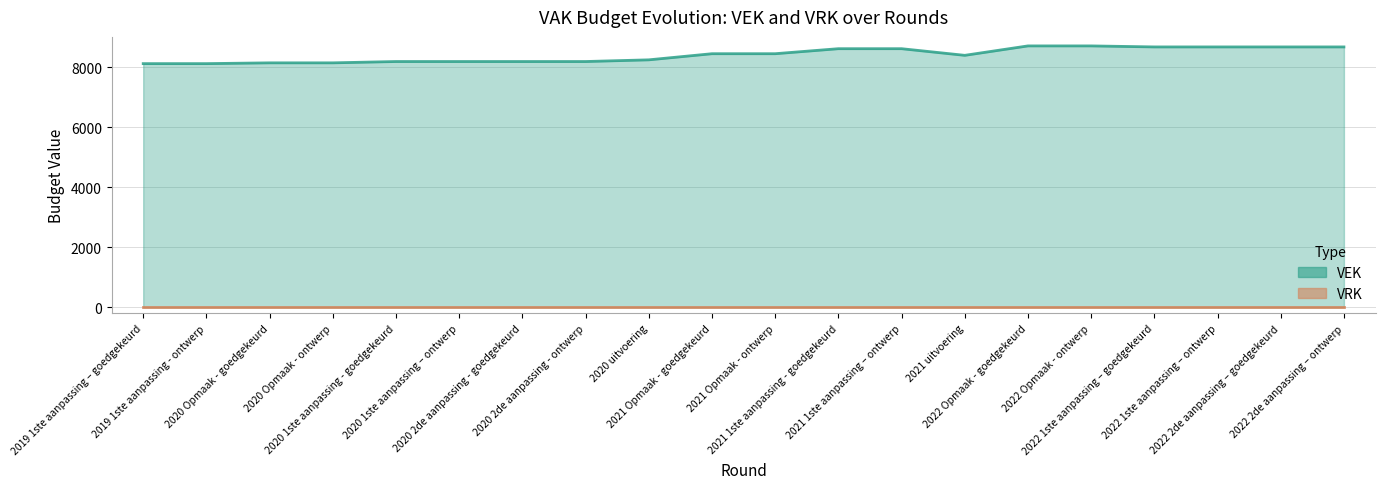

What is the sum of all values?

168112